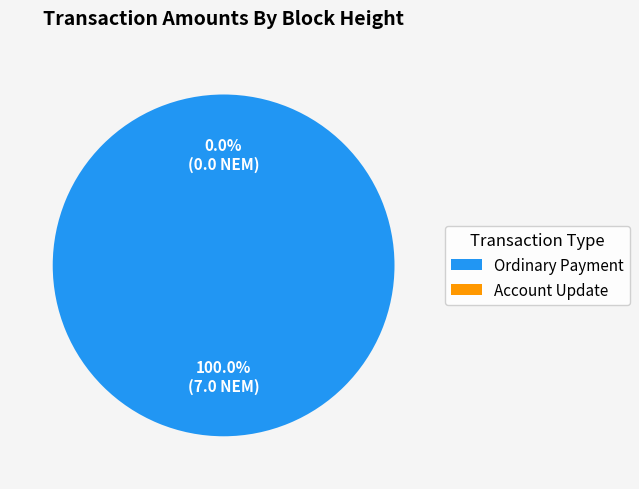

True or false: 388557 accounts for 24% of the total.

False